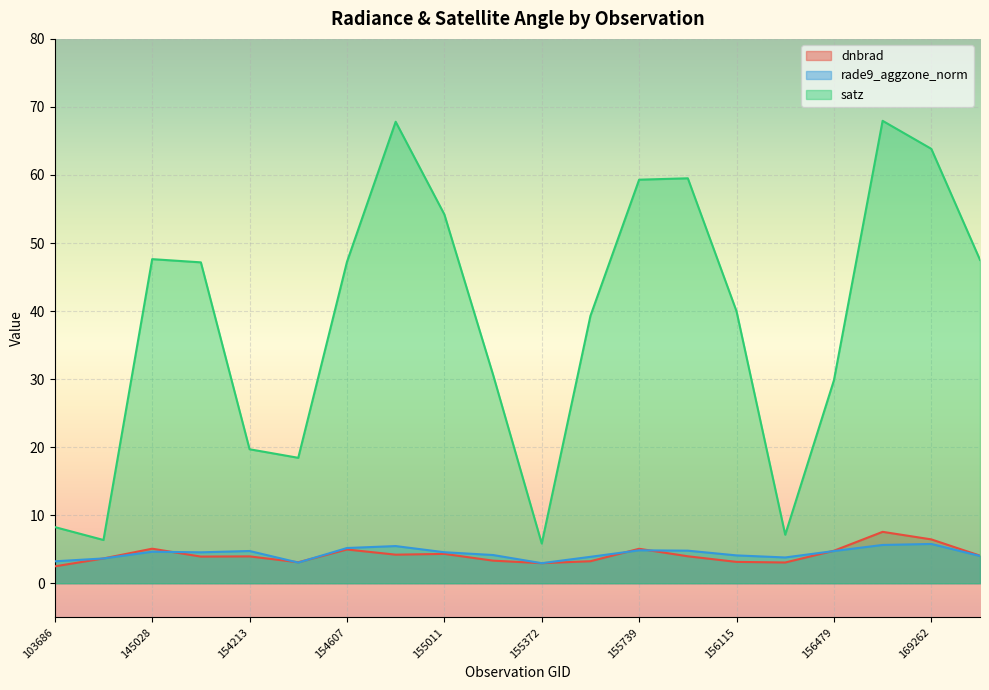

True or false: dnbrad and satz intersect in this chart.

False